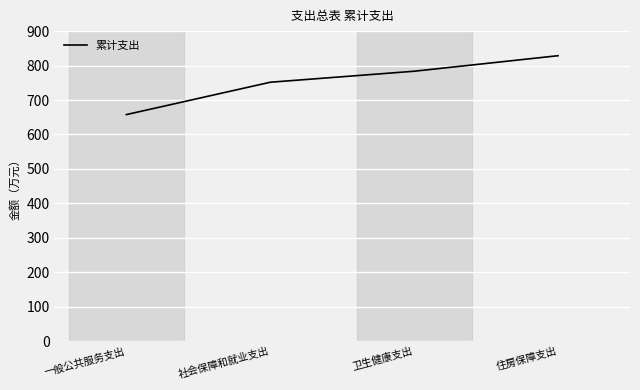

What is the change in value from 一般公共服务支出 to 卫生健康支出?

+125.8